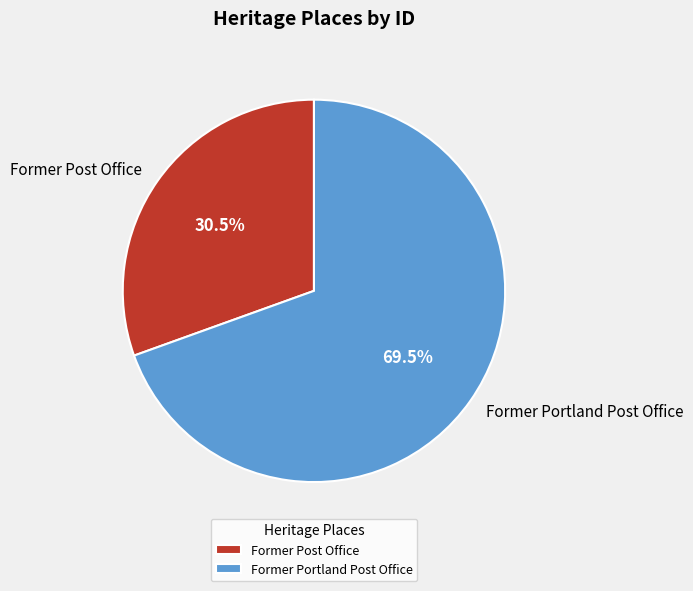

Count the number of slices in the pie.

2